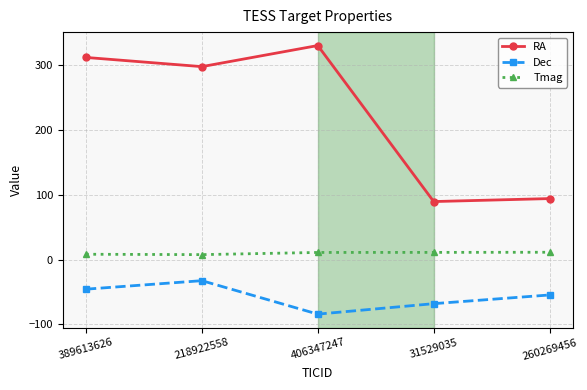

What is the difference between the Dec values at 31529035 and 260269456?

13.4